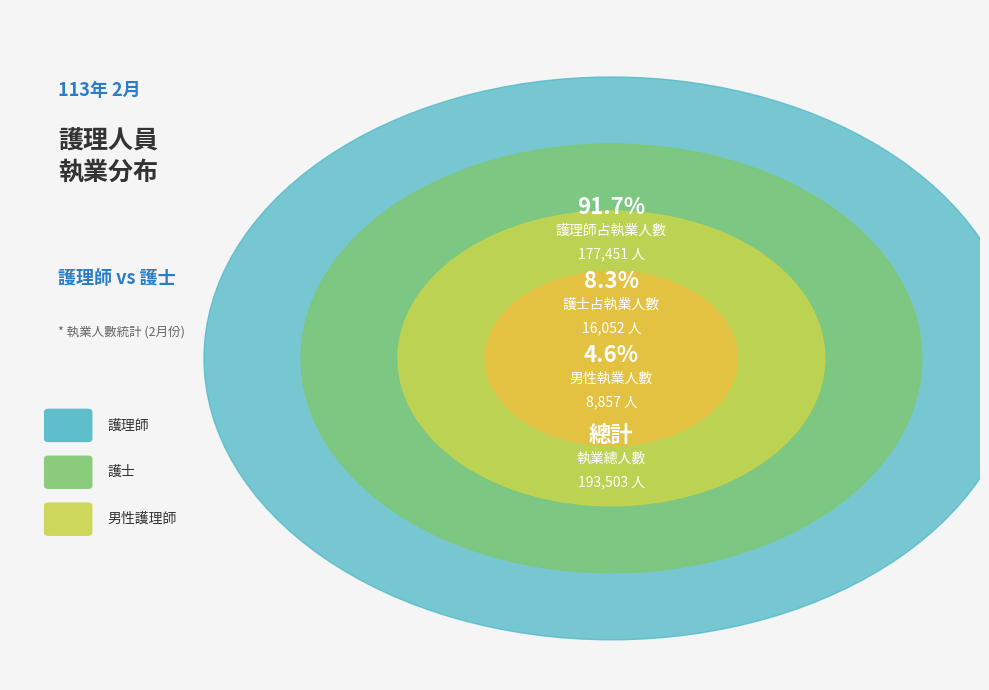

Which slice represents more than half of the pie?

護理師 (執業人數)